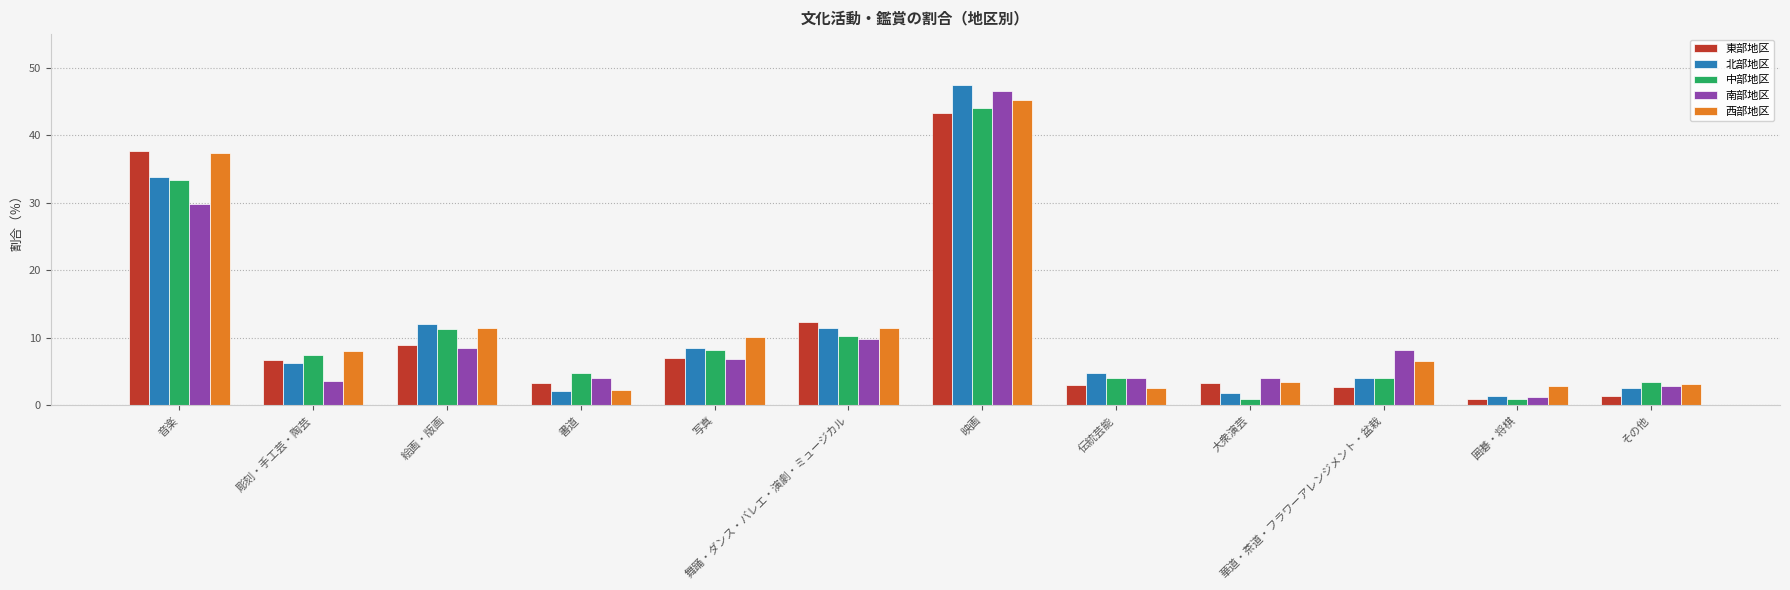

Is the value of 東部地区 at 書道 greater than the value of 西部地区 at 彫刻・手工芸・陶芸?

No